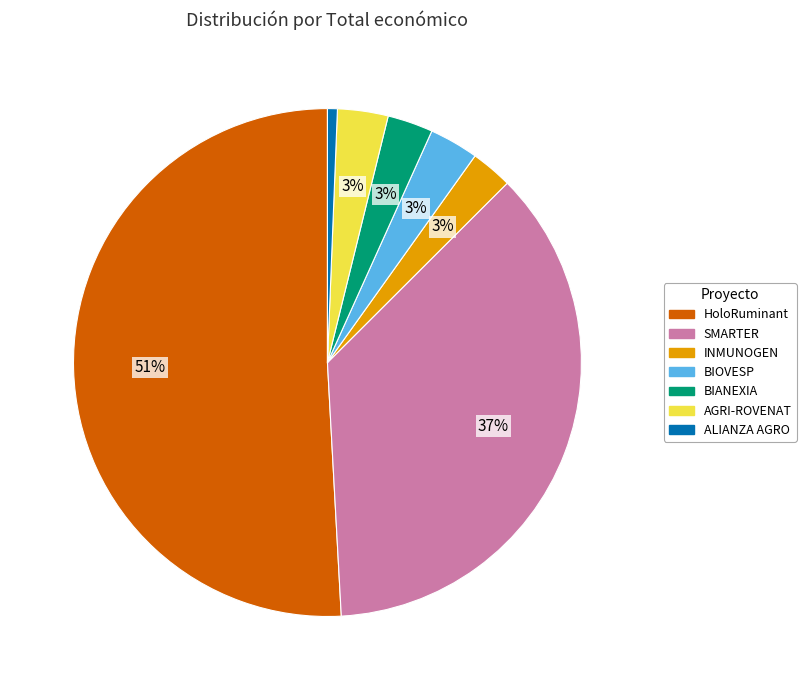

Is HoloRuminant the majority of the pie?

Yes